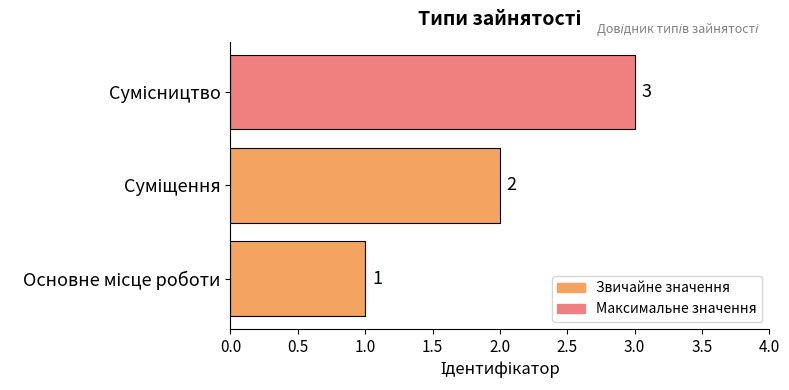

What is the maximum value shown in the chart?

3